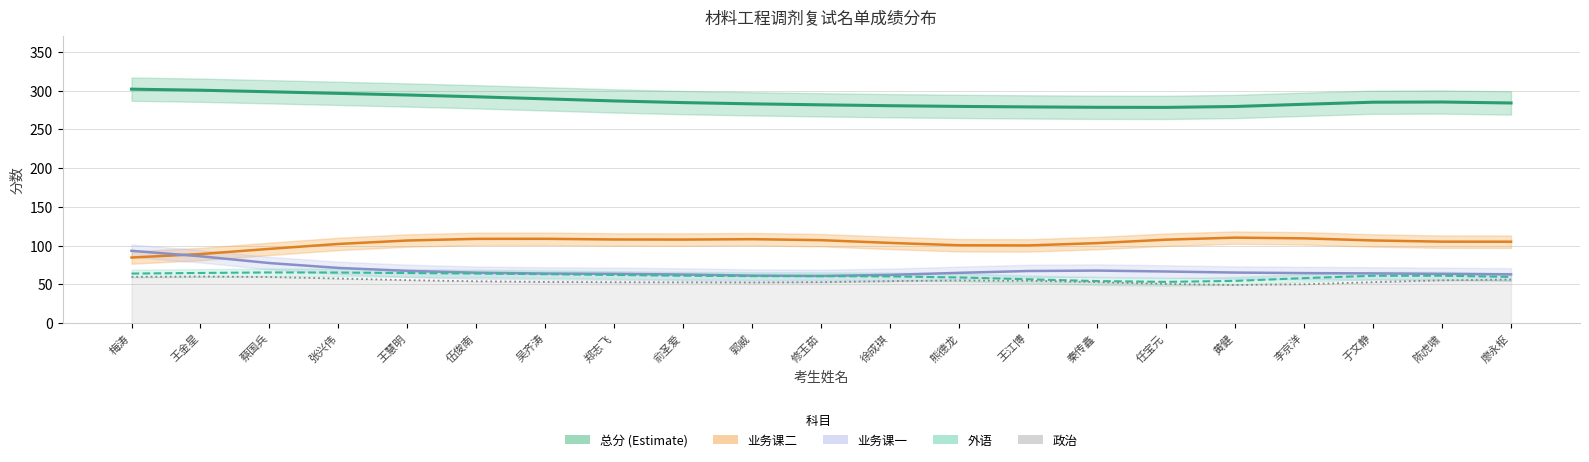

True or false: 总分 (Estimate) and 政治 cross at least once.

False